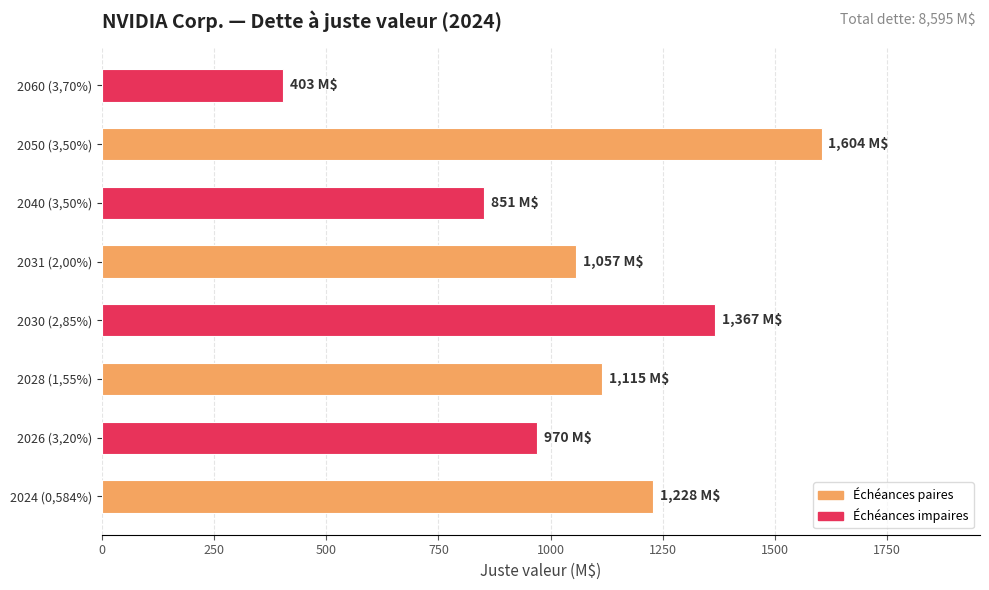

True or false: the data shows 1367 at 2030 (2,85%).

True